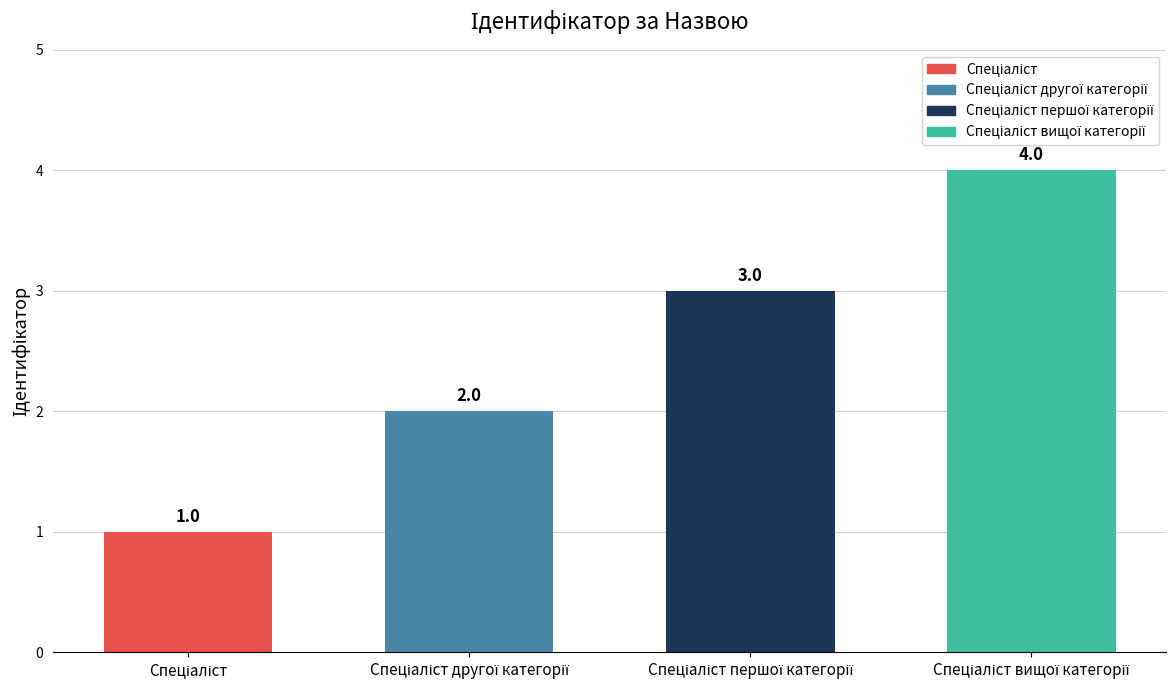

How many values are below 3?

2